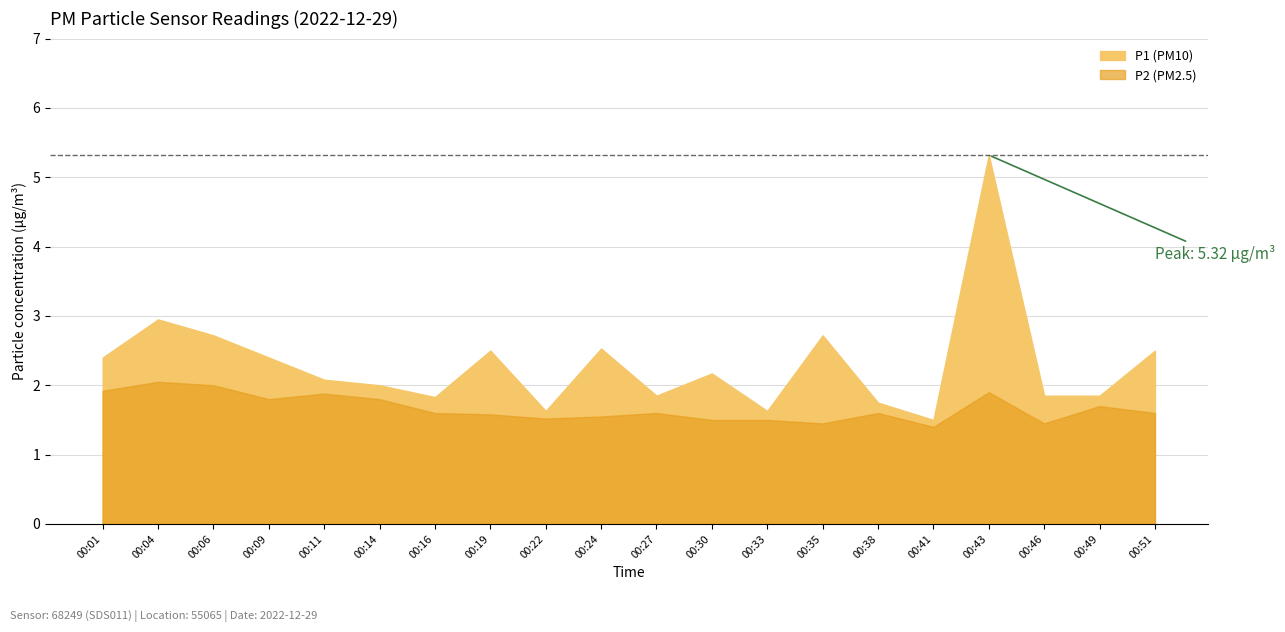

True or false: P1 has a value of 4.4 at 00:06.

False